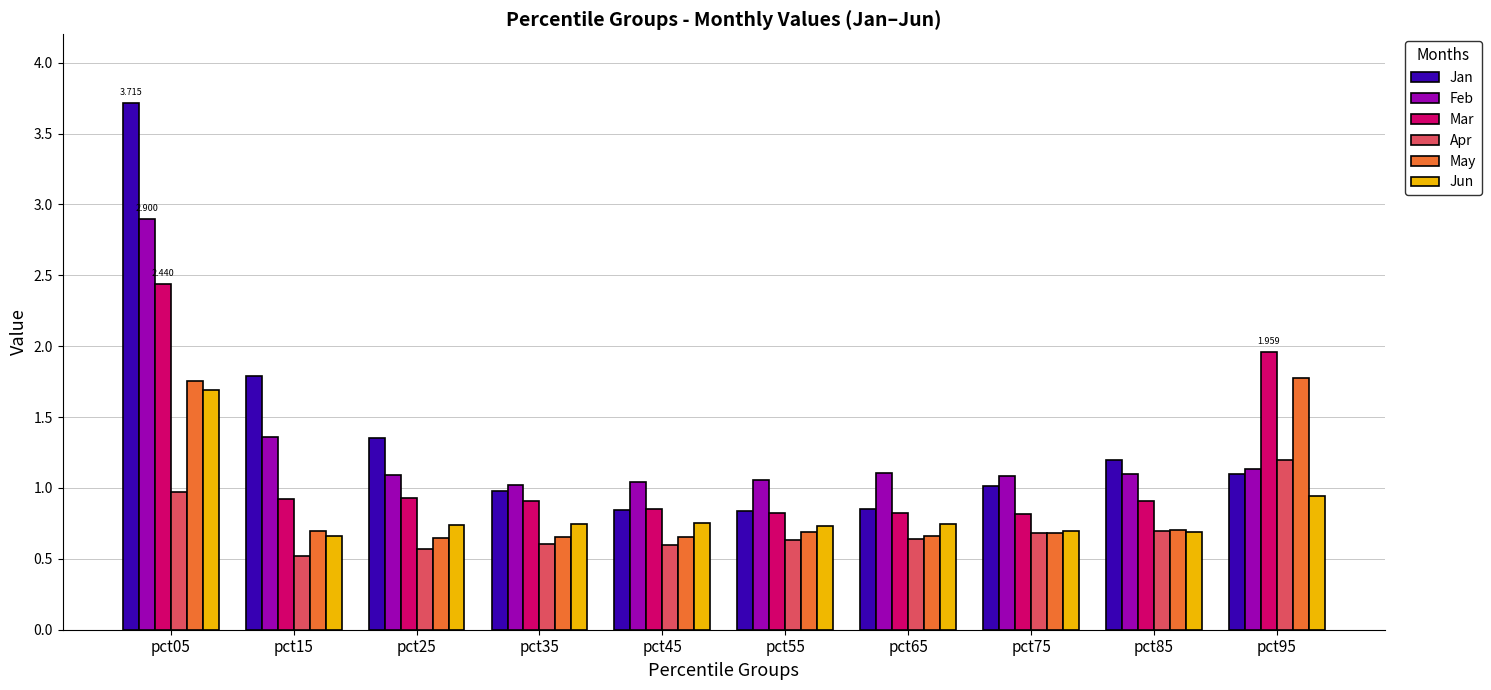

What is the sum of the Feb values at pct75 and pct95?

2.2